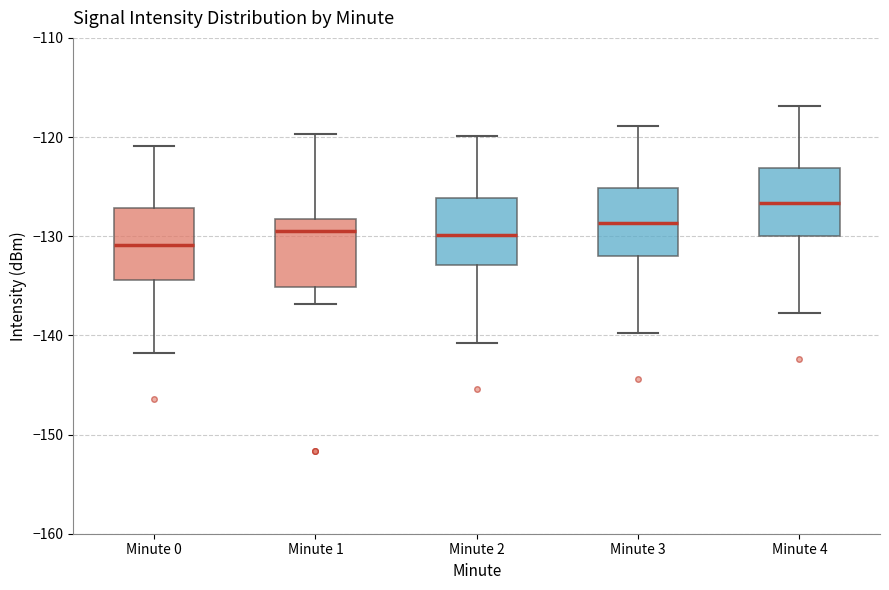

Reading left to right, transcribe this box plot: for each box, give where its median line is, the range the box spans, and where its two whiskers end, as read against the y-axis. The values are not printed on the chart, so give them approximately, as read against the axis.

Minute 0: median -131, box -134 to -127, whiskers -142 to -121
Minute 1: median -130, box -135 to -128, whiskers -137 to -120
Minute 2: median -130, box -133 to -126, whiskers -141 to -120
Minute 3: median -129, box -132 to -125, whiskers -140 to -119
Minute 4: median -127, box -130 to -123, whiskers -138 to -117